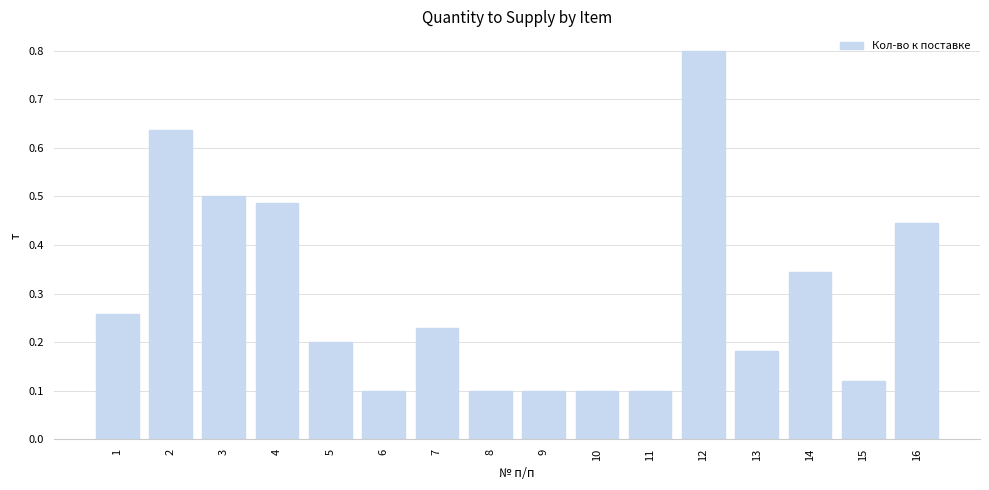

Is it true that the value at 11 is 0.0?

False